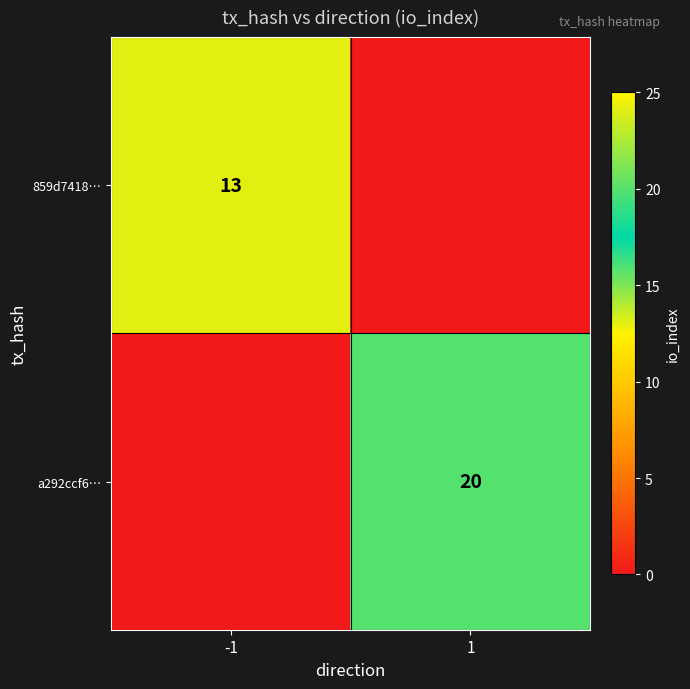

What is the difference between the highest and lowest values at 1?

20